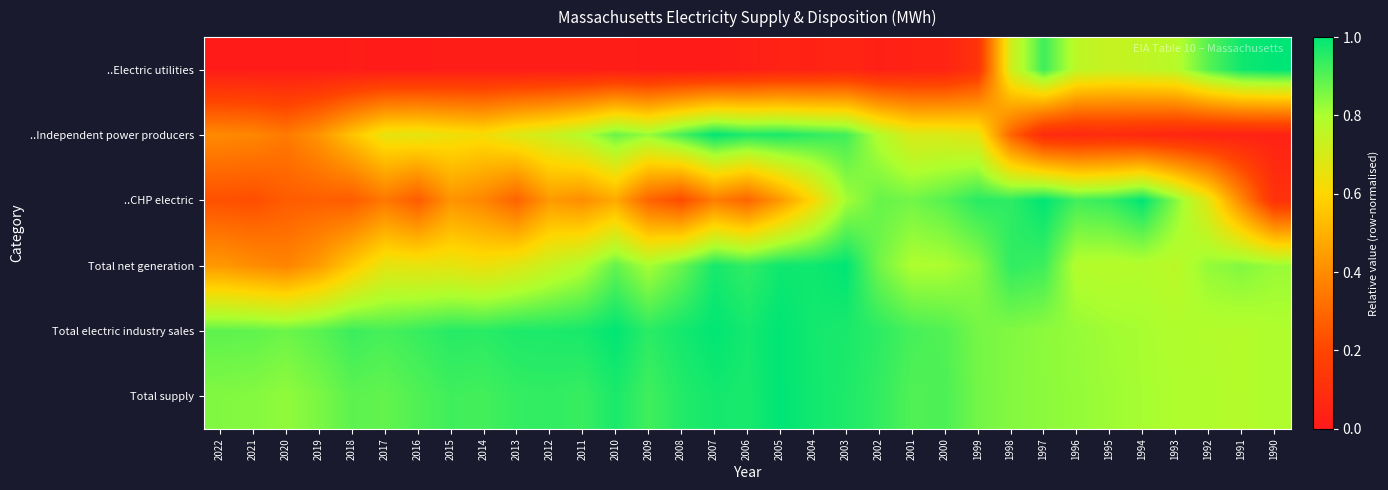

Reading left to right, transcribe all the data shown in this chart.

..Electric utilities: 2022=0.0	2021=0.0	2020=0.0	2019=0.0	2018=0.0	2017=0.0	2016=0.0	2015=0.0	2014=0.0	2013=0.0	2012=0.0	2011=0.0	2010=0.0	2009=0.0	2008=0.0	2007=0.0	2006=0.0	2005=0.0	2004=0.0	2003=0.1	2002=0.0	2001=0.0	2000=0.0	1999=0.1	1998=0.7	1997=0.9	1996=0.8	1995=0.7	1994=0.8	1993=0.8	1992=0.9	1991=1.0	1990=1.0
..Independent power producers: 2022=0.4	2021=0.4	2020=0.3	2019=0.4	2018=0.6	2017=0.7	2016=0.7	2015=0.6	2014=0.6	2013=0.7	2012=0.7	2011=0.8	2010=0.9	2009=0.8	2008=0.9	2007=1.0	2006=1.0	2005=1.0	2004=0.9	2003=0.9	2002=0.8	2001=0.7	2000=0.7	1999=0.7	1998=0.3	1997=0.1	1996=0.1	1995=0.1	1994=0.1	1993=0.1	1992=0.0	1991=0.0	1990=0.0
..CHP electric: 2022=0.2	2021=0.2	2020=0.3	2019=0.3	2018=0.3	2017=0.3	2016=0.3	2015=0.4	2014=0.4	2013=0.3	2012=0.4	2011=0.4	2010=0.5	2009=0.3	2008=0.2	2007=0.4	2006=0.3	2005=0.4	2004=0.6	2003=0.8	2002=0.9	2001=0.9	2000=0.9	1999=1.0	1998=0.9	1997=1.0	1996=0.9	1995=0.9	1994=1.0	1993=0.8	1992=0.7	1991=0.4	1990=0.1
Total net generation: 2022=0.4	2021=0.4	2020=0.4	2019=0.4	2018=0.6	2017=0.7	2016=0.7	2015=0.7	2014=0.6	2013=0.7	2012=0.7	2011=0.8	2010=0.9	2009=0.8	2008=0.9	2007=1.0	2006=0.9	2005=1.0	2004=1.0	2003=1.0	2002=0.9	2001=0.8	2000=0.8	1999=0.8	1998=0.9	1997=0.9	1996=0.8	1995=0.8	1994=0.8	1993=0.8	1992=0.8	1991=0.8	1990=0.8
Total electric industry sales: 2022=0.9	2021=0.9	2020=0.9	2019=0.9	2018=0.9	2017=0.9	2016=0.9	2015=1.0	2014=1.0	2013=1.0	2012=1.0	2011=1.0	2010=1.0	2009=0.9	2008=1.0	2007=1.0	2006=1.0	2005=1.0	2004=1.0	2003=1.0	2002=0.9	2001=0.9	2000=0.9	1999=0.9	1998=0.8	1997=0.8	1996=0.8	1995=0.8	1994=0.8	1993=0.8	1992=0.8	1991=0.8	1990=0.8
Total supply: 2022=0.8	2021=0.8	2020=0.8	2019=0.9	2018=0.9	2017=0.9	2016=0.9	2015=0.9	2014=0.9	2013=0.9	2012=0.9	2011=0.9	2010=1.0	2009=0.9	2008=1.0	2007=1.0	2006=1.0	2005=1.0	2004=1.0	2003=1.0	2002=0.9	2001=0.9	2000=0.9	1999=0.9	1998=0.8	1997=0.8	1996=0.8	1995=0.8	1994=0.8	1993=0.8	1992=0.8	1991=0.8	1990=0.8